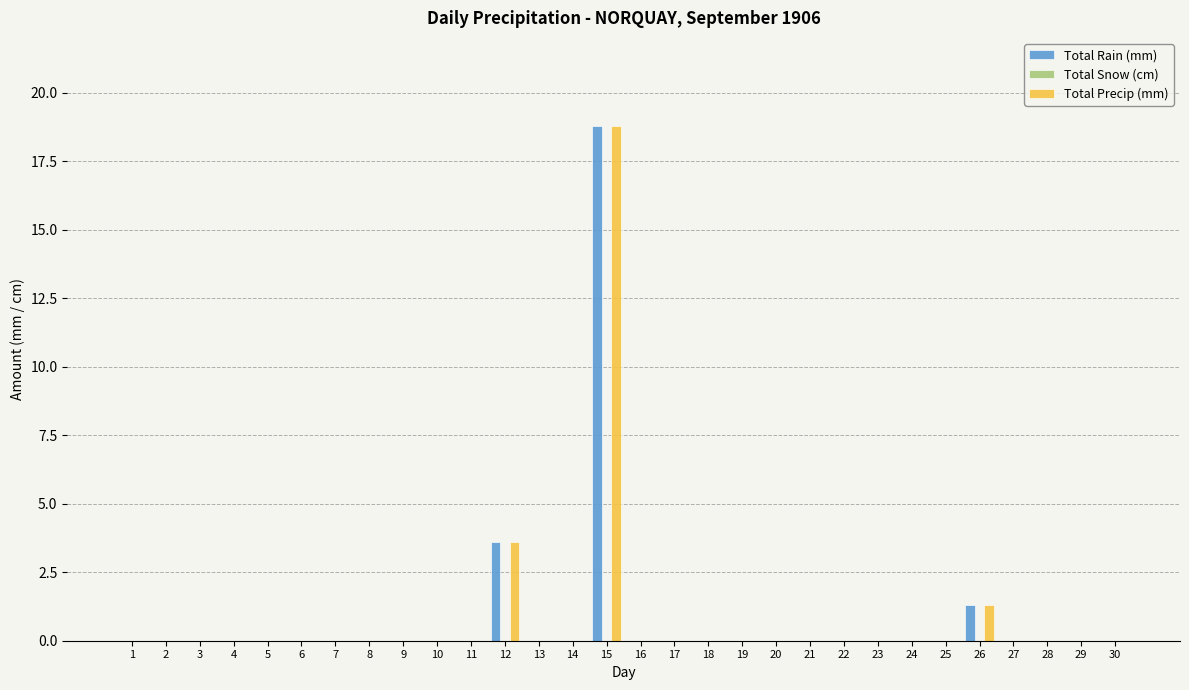

Where is Total Rain (mm) nearest to the value 9?

12